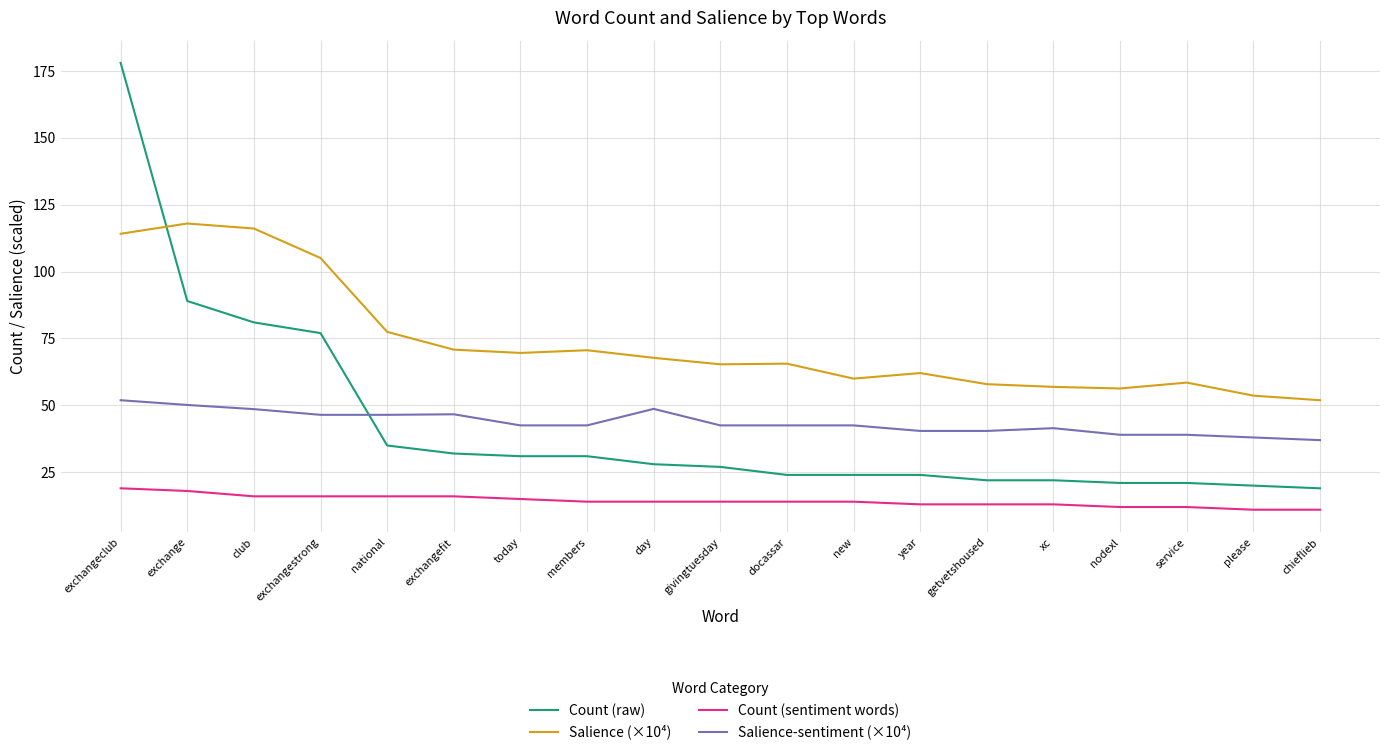

Rank the series at national from lowest to highest value.

Count (sentiment words), Count (raw), Salience-sentiment (×10⁴), Salience (×10⁴)